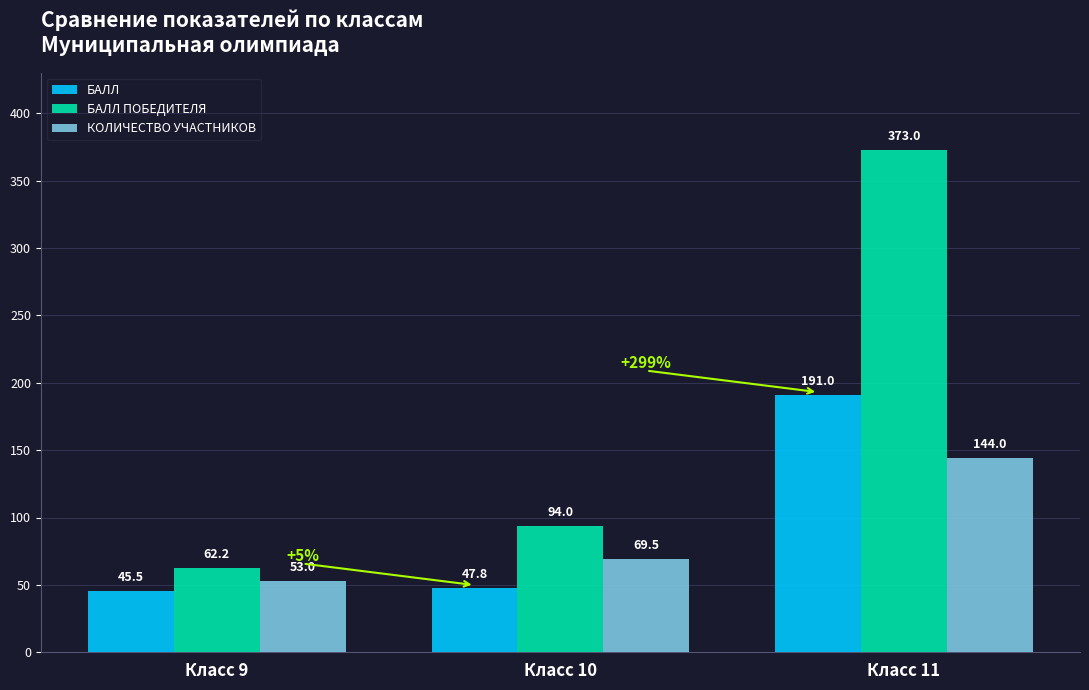

What is the average value of the КОЛИЧЕСТВО УЧАСТНИКОВ series?

88.8